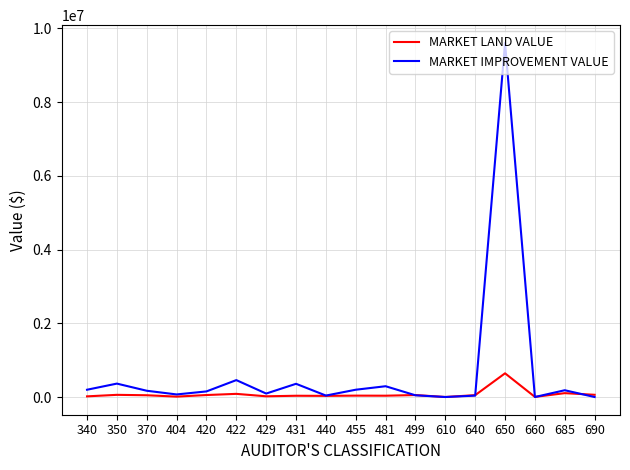

What is the sum of all MARKET LAND VALUE values?

1348766.7